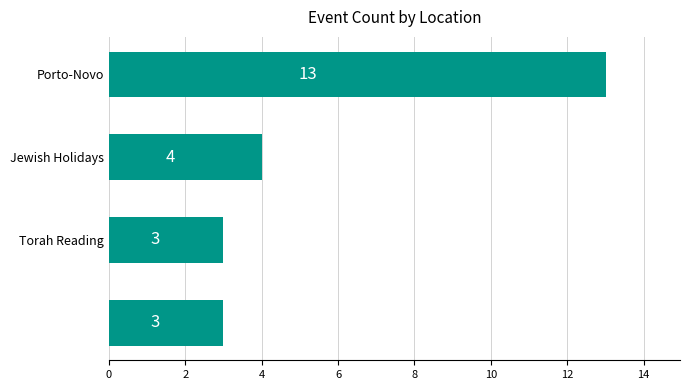

Reading bottom to top, extract all data points from this chart.

3	3	4	13